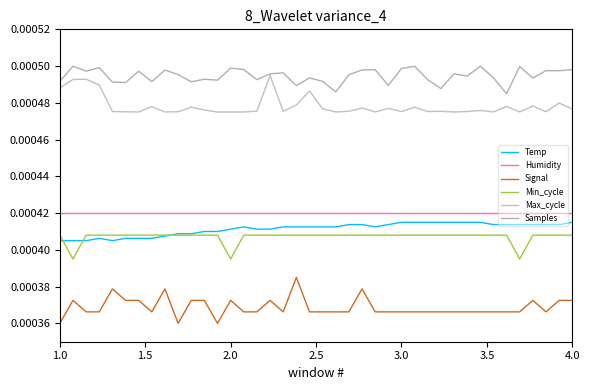

Does the chart display data point markers on the line(s)?

No